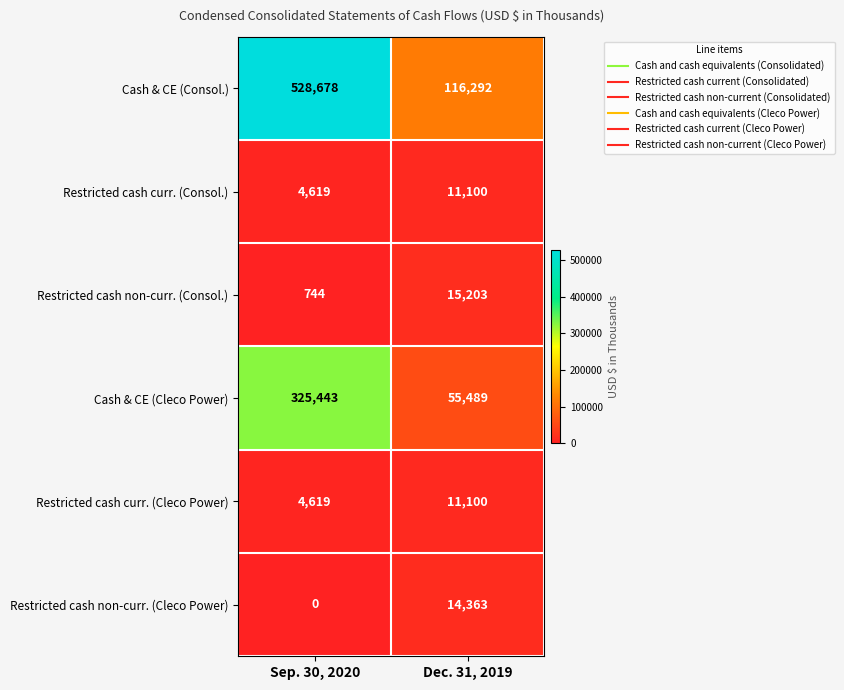

Reading right to left, transcribe all the data shown in this chart.

Cash & CE (Consol.): 116292	528678
Restricted cash curr. (Consol.): 11100	4619
Restricted cash non-curr. (Consol.): 15203	744
Cash & CE (Cleco Power): 55489	325443
Restricted cash curr. (Cleco Power): 11100	4619
Restricted cash non-curr. (Cleco Power): 14363	0